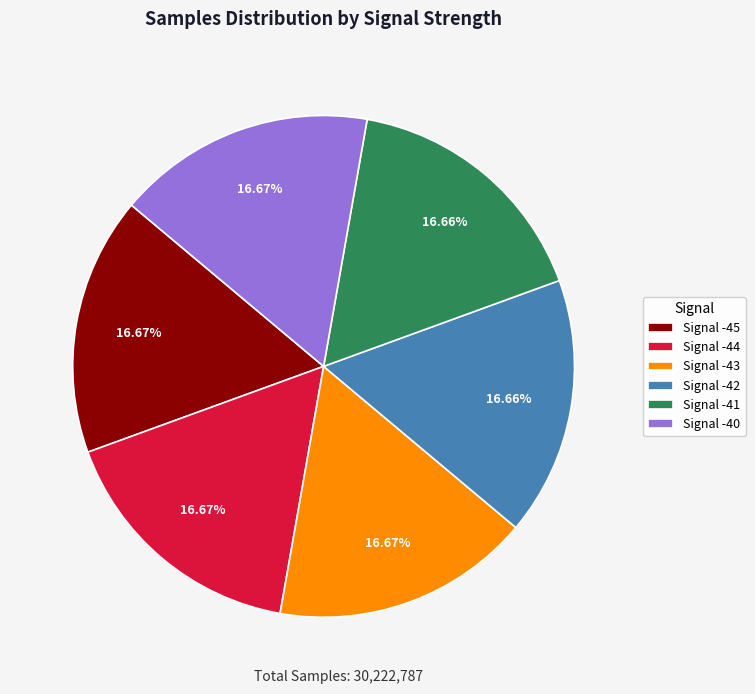

What is the ratio of the value at Signal -40 to the value at Signal -44?

1.0